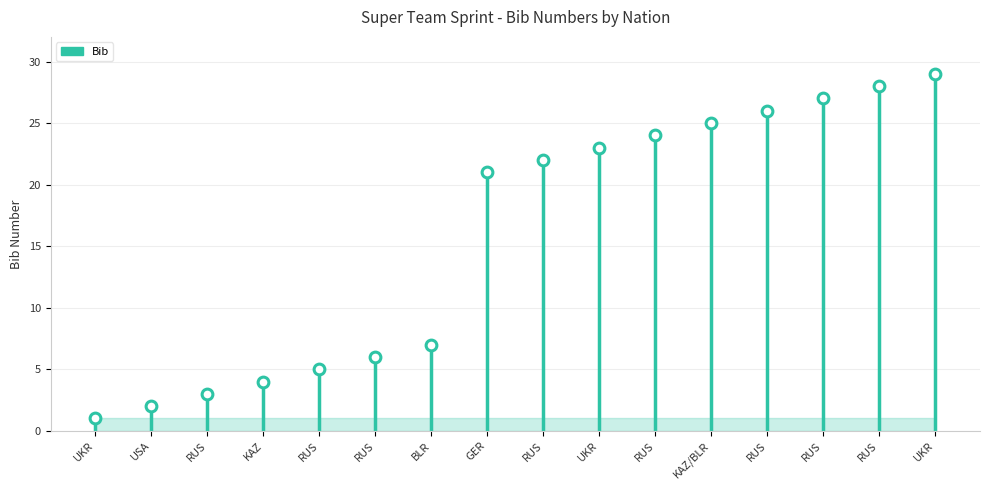

Between RUS and UKR, which is larger?

UKR